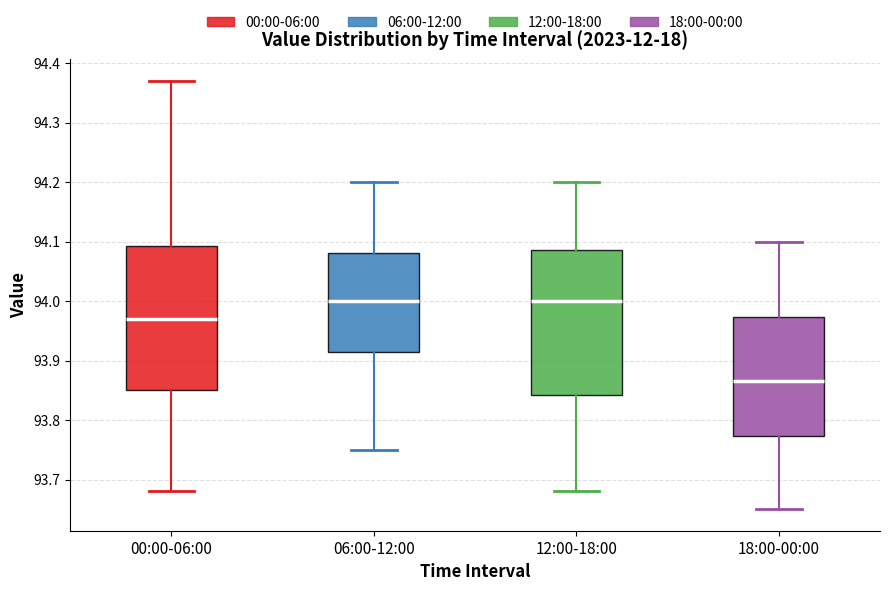

Reading left to right, transcribe this box plot: for each box, give where its median line is, the range the box spans, and where its two whiskers end, as read against the y-axis. The values are not printed on the chart, so give them approximately, as read against the axis.

00:00-06:00: median 93.97, box 93.85 to 94.09, whiskers 93.68 to 94.37
06:00-12:00: median 94.00, box 93.92 to 94.08, whiskers 93.75 to 94.20
12:00-18:00: median 94.00, box 93.84 to 94.09, whiskers 93.68 to 94.20
18:00-00:00: median 93.87, box 93.77 to 93.97, whiskers 93.65 to 94.10